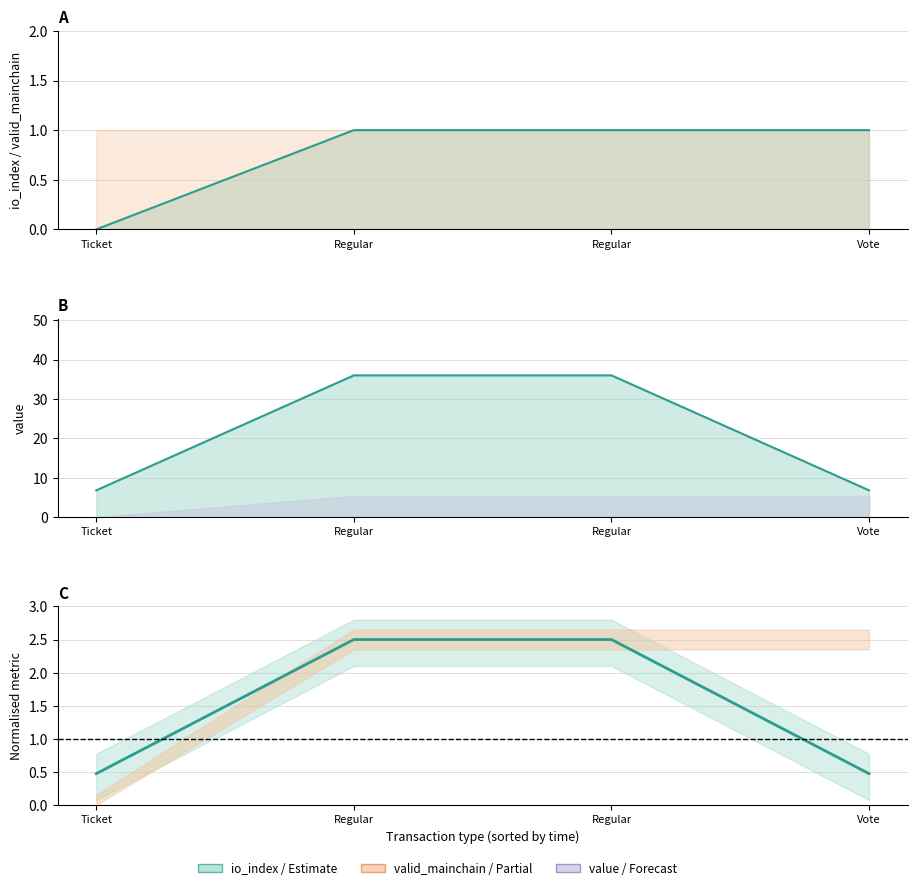

What is the approximate value of Estimate at Vote?

0.5